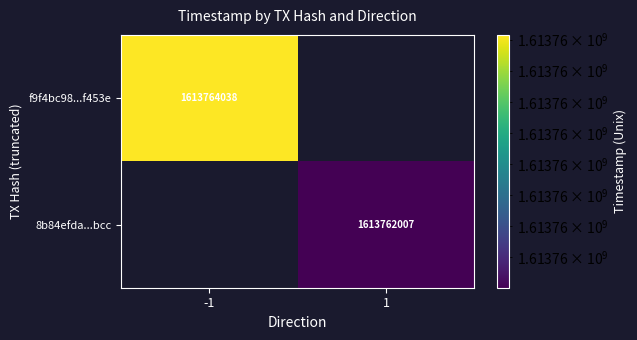

The 8b84efda...bcc series shows 1613762007 at 1. True or false?

True